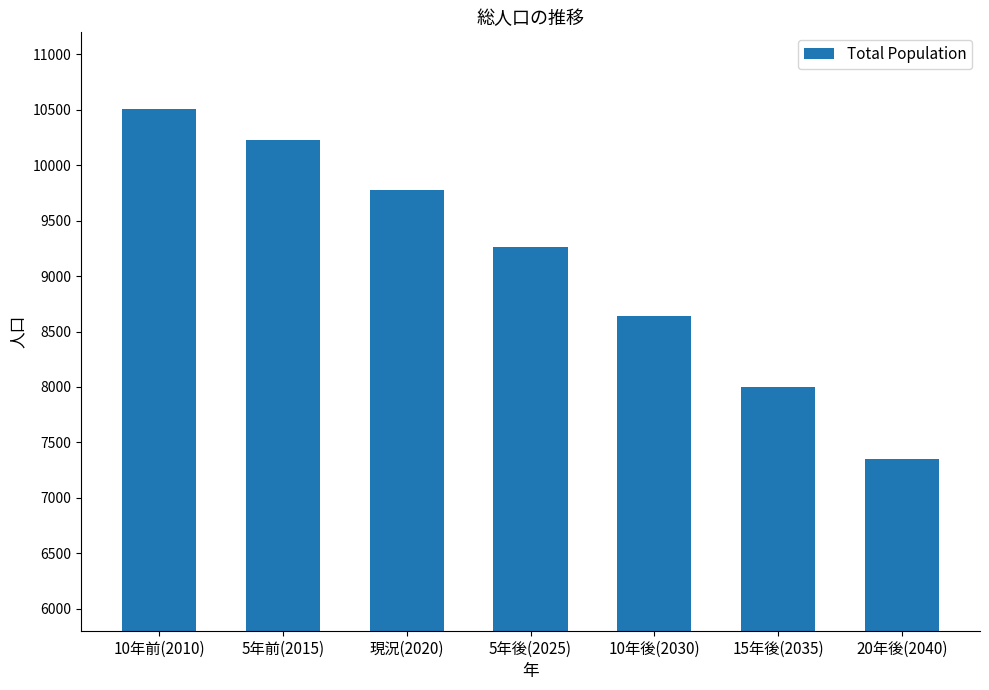

True or false: the data shows 9261 at 5年後(2025).

True